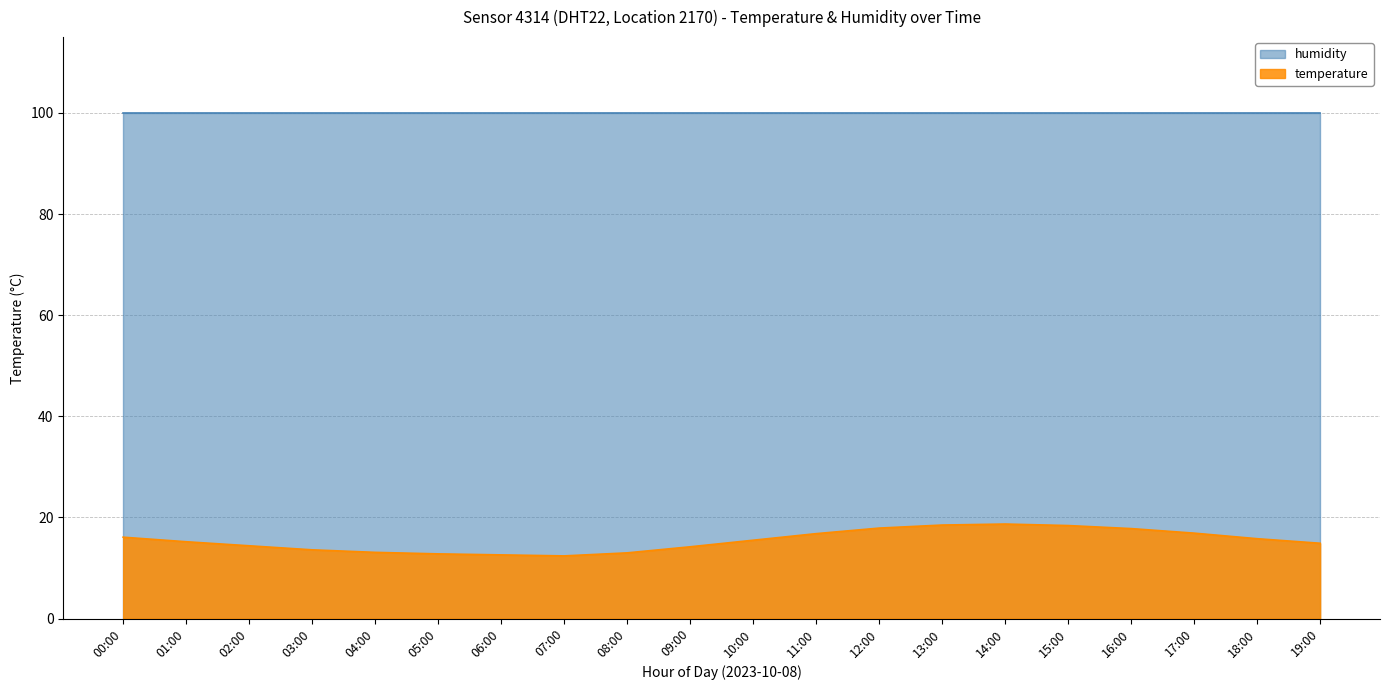

Approximately how many times larger is the value at 05:00 compared to 15:00?

0.7